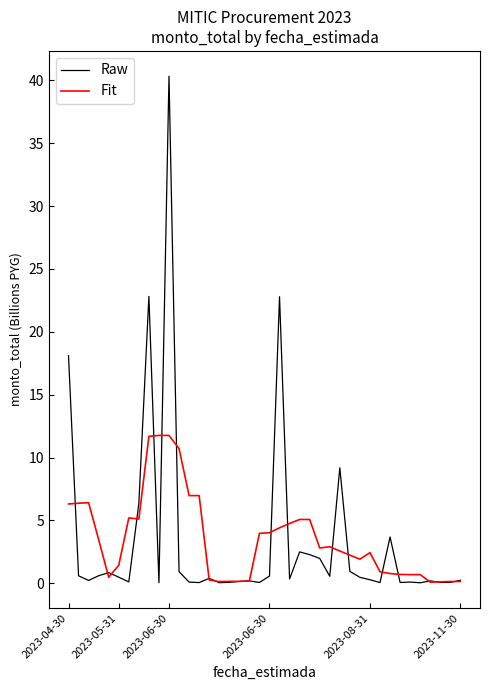

Which series has the largest range (max minus min)?

Raw